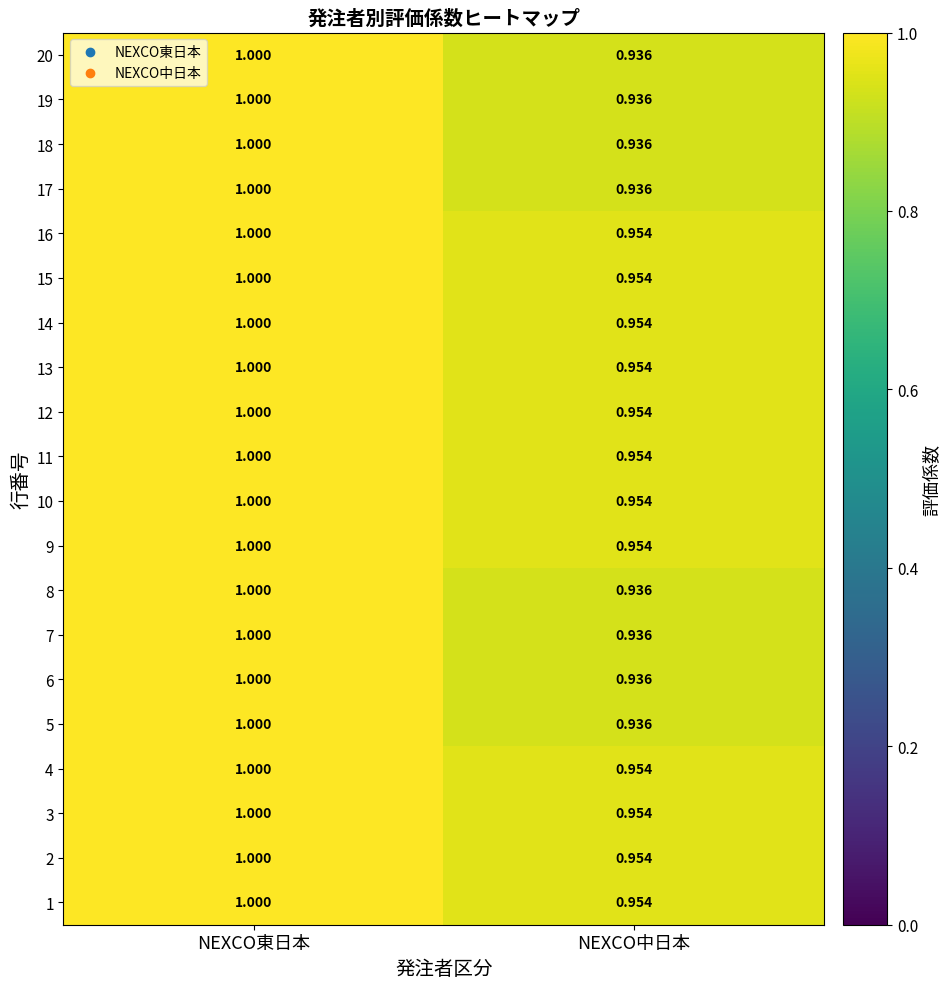

Where is 8 nearest to the value 0?

NEXCO中日本